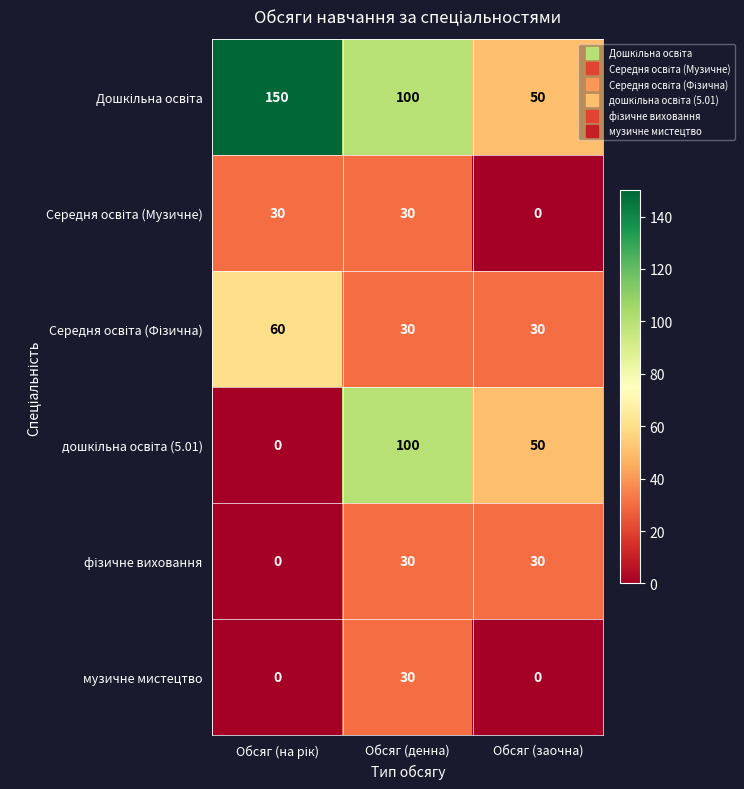

At which category is the sum across all series the highest?

Обсяг (денна)